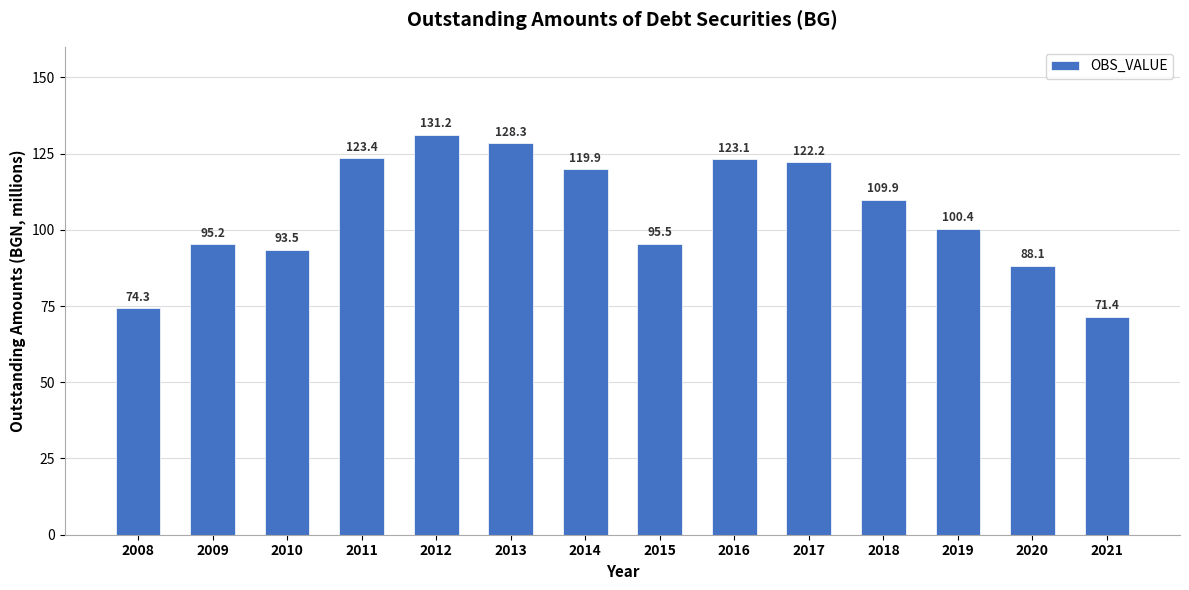

What value does the data have at 2020?

88.1